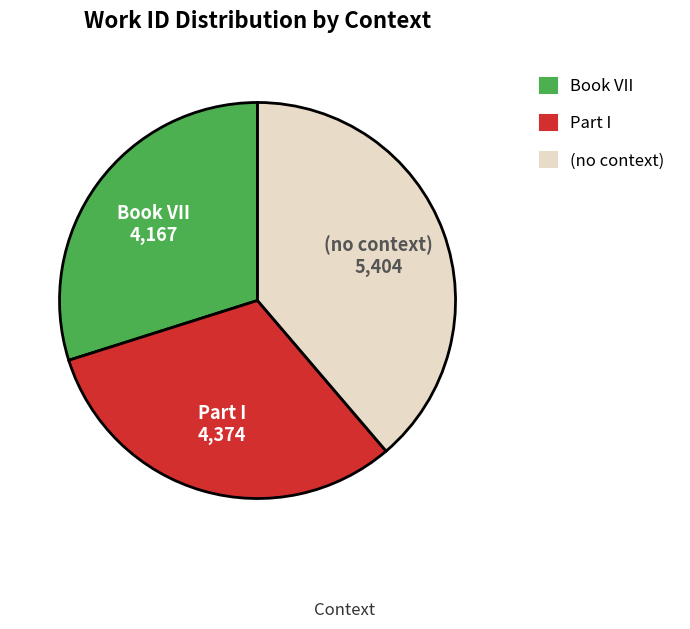

Which has a higher value, Book VII or (no context)?

(no context)